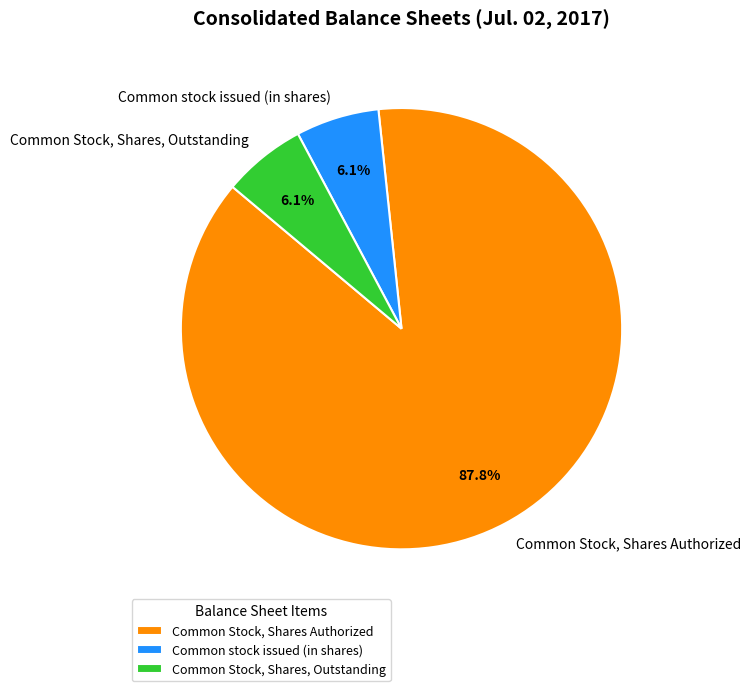

Does any single category account for the majority?

Yes